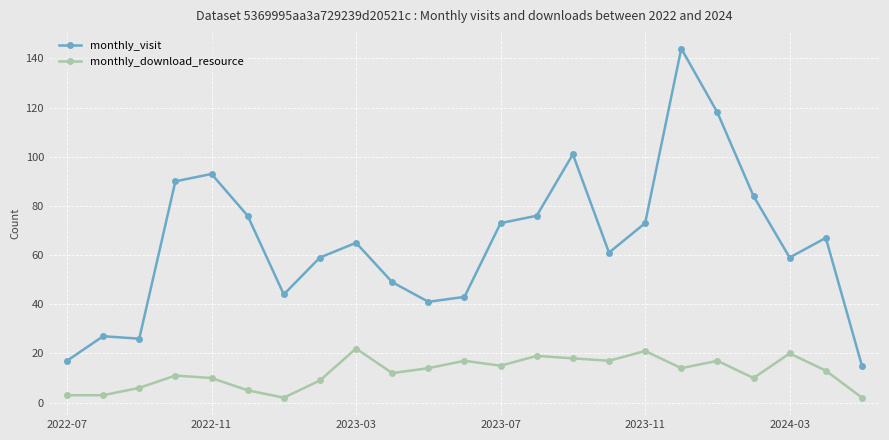

Rank the series by their average value, from lowest to highest.

monthly_download_resource, monthly_visit